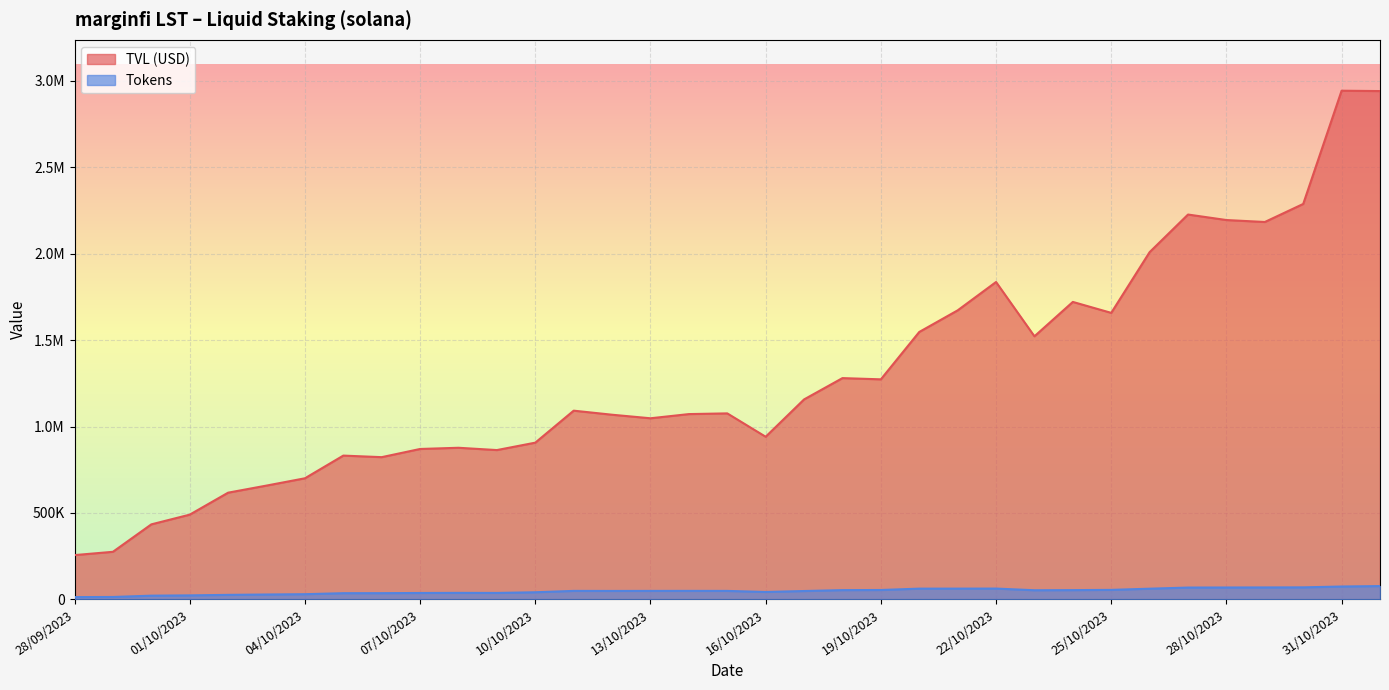

What are all the series names shown in the legend?

TVL (USD), Tokens